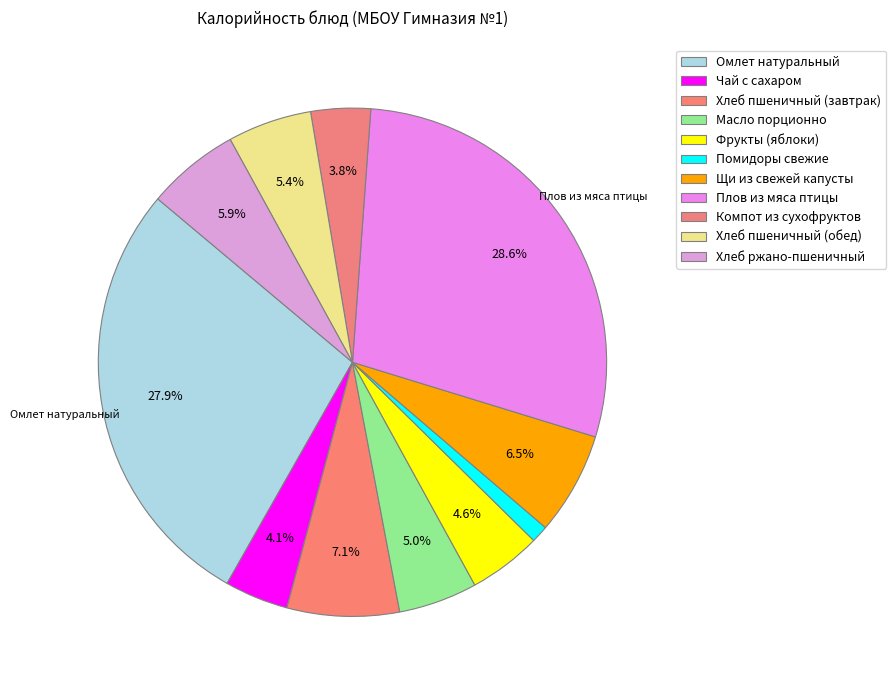

Rank the categories by value from highest to lowest.

Плов из мяса птицы, Омлет натуральный, Хлеб пшеничный (завтрак), Щи из свежей капусты, Хлеб ржано-пшеничный, Хлеб пшеничный (обед), Масло порционно, Фрукты (яблоки), Чай с сахаром, Компот из сухофруктов, Помидоры свежие